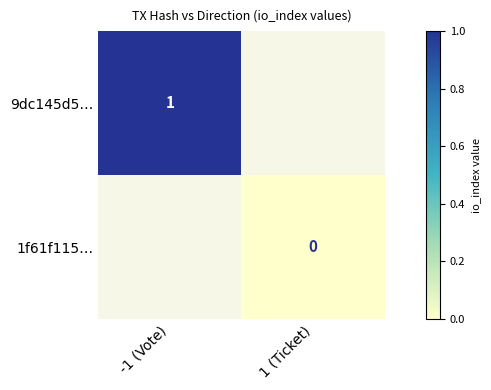

At which category does the chart reach its peak across all series?

-1 (Vote)